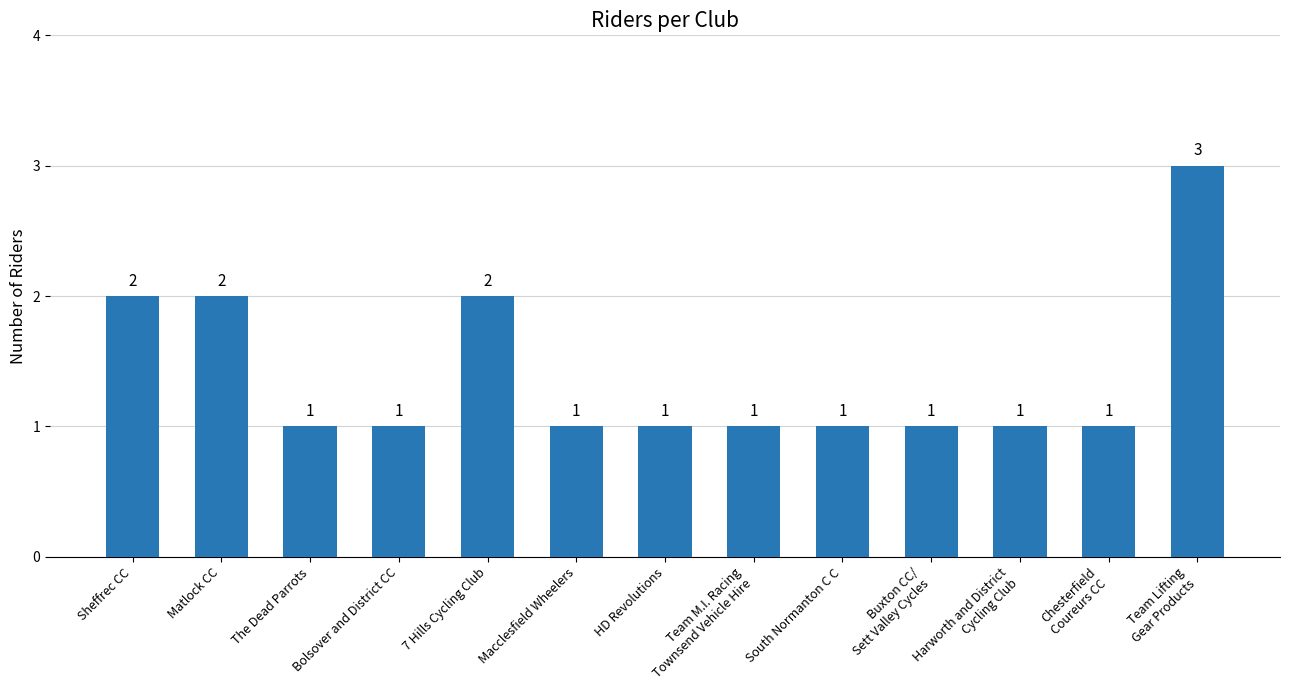

What is the average value?

1